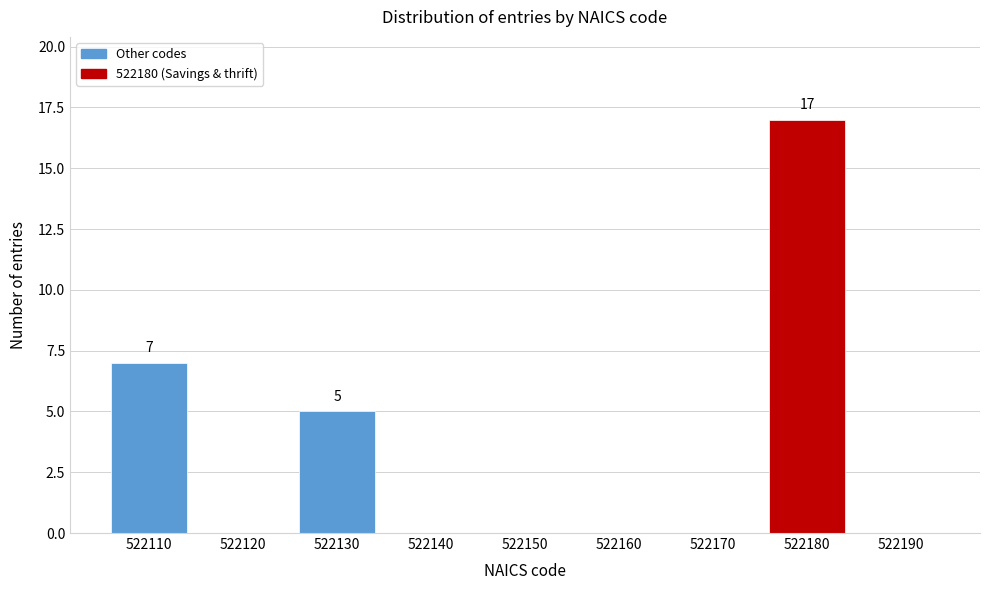

Reading left to right, list all the values displayed in this chart.

522110=7	522120=0	522130=5	522140=0	522150=0	522160=0	522170=0	522180=17	522190=0